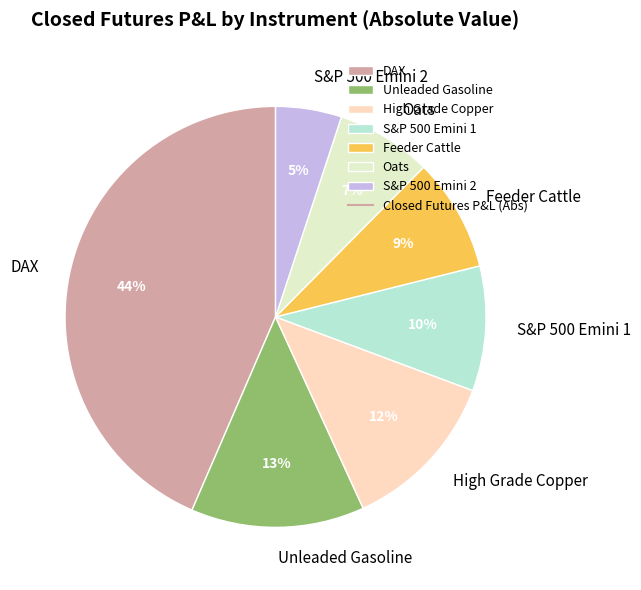

Is it true that High Grade Copper is 19% of the pie?

False